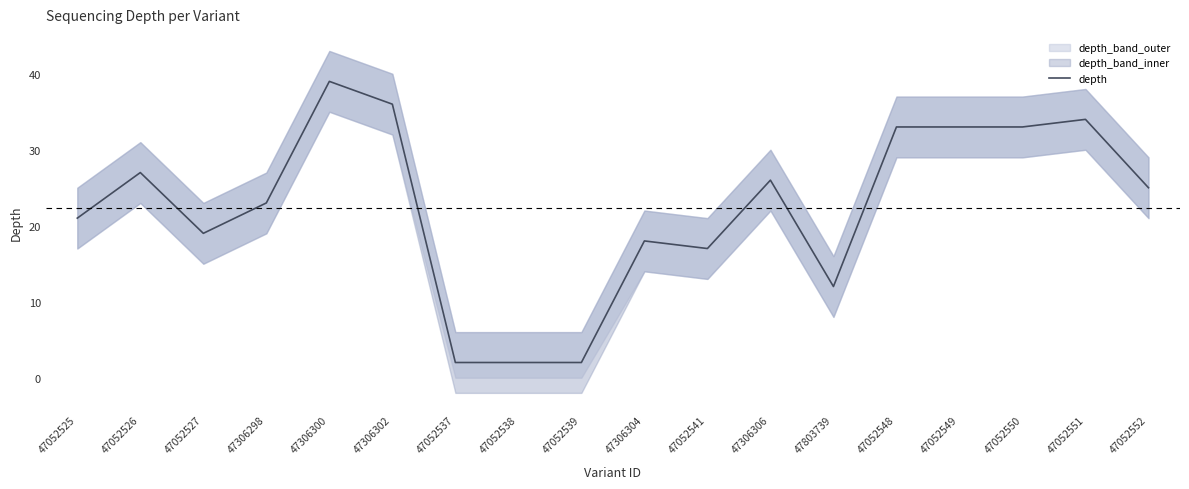

At which category does the data reach its first local valley?

47052527